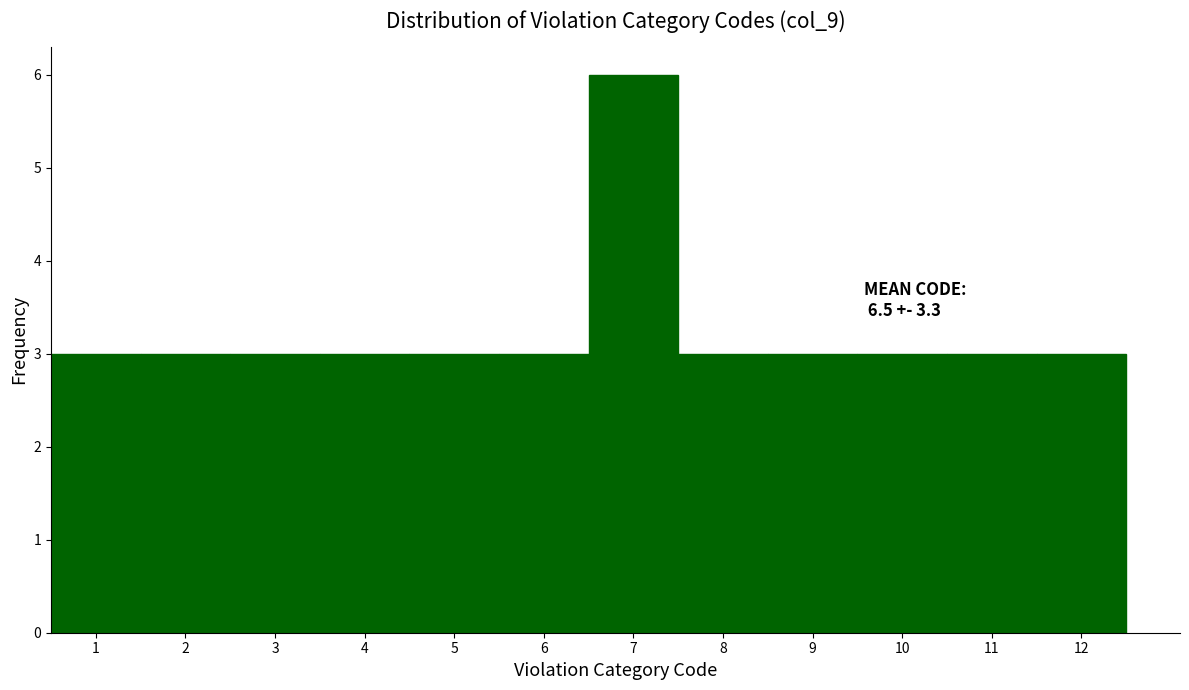

Over which range of the x-axis is the bar tallest?

6.5 to 7.5